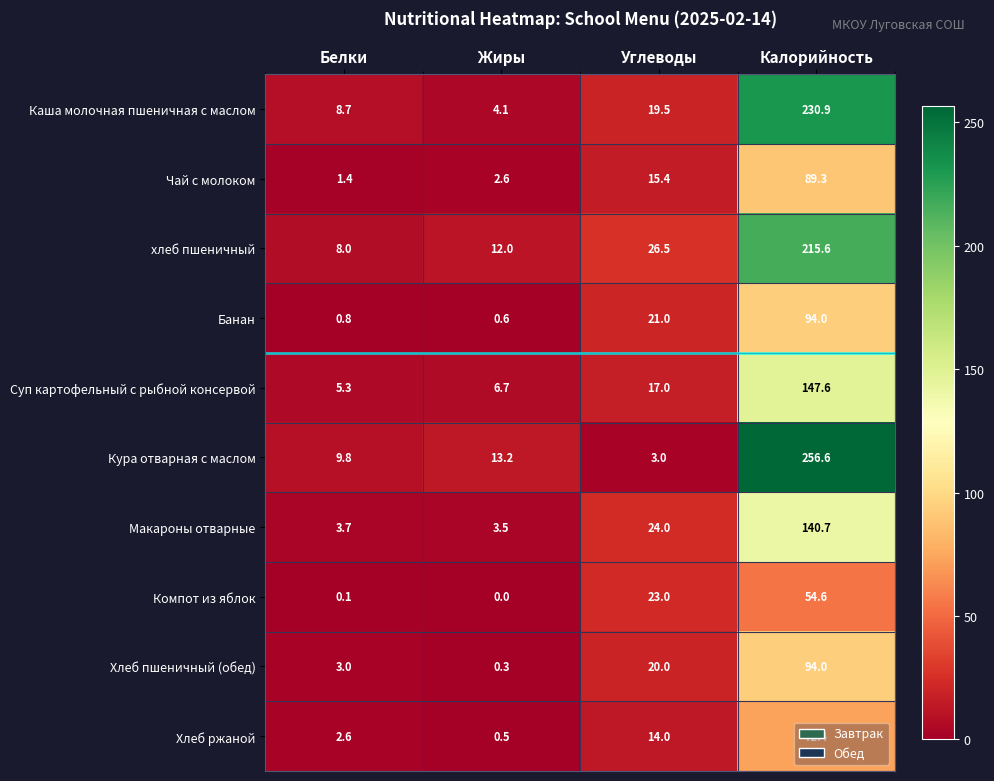

What is the sum of the Хлеб ржаной values at Углеводы and Калорийность?

86.4